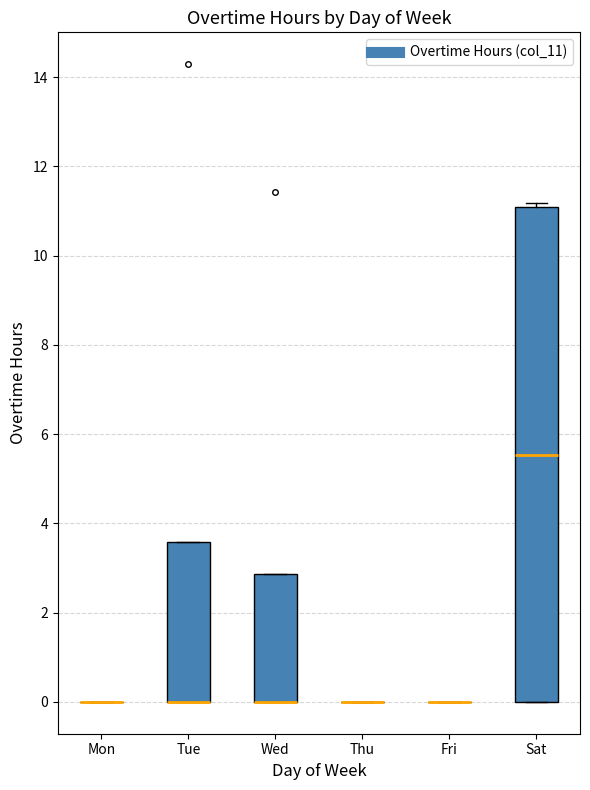

Reading left to right, read every box against the y-axis: the position of its median line, the range the box covers, and the ends of its whiskers. The values are not printed on the chart, so give them approximately, as read against the axis.

Mon: box collapsed to a line at 0.0, whiskers 0.0 to 0.0
Tue: median 0.0 (drawn on the box's lower edge), box 0.0 to 3.6, whiskers 0.0 to 3.6
Wed: median 0.0 (drawn on the box's lower edge), box 0.0 to 2.8, whiskers 0.0 to 2.8
Thu: box collapsed to a line at 0.0, whiskers 0.0 to 0.0
Fri: box collapsed to a line at 0.0, whiskers 0.0 to 0.0
Sat: median 5.6, box 0.0 to 11.0, whiskers 0.0 to 11.2